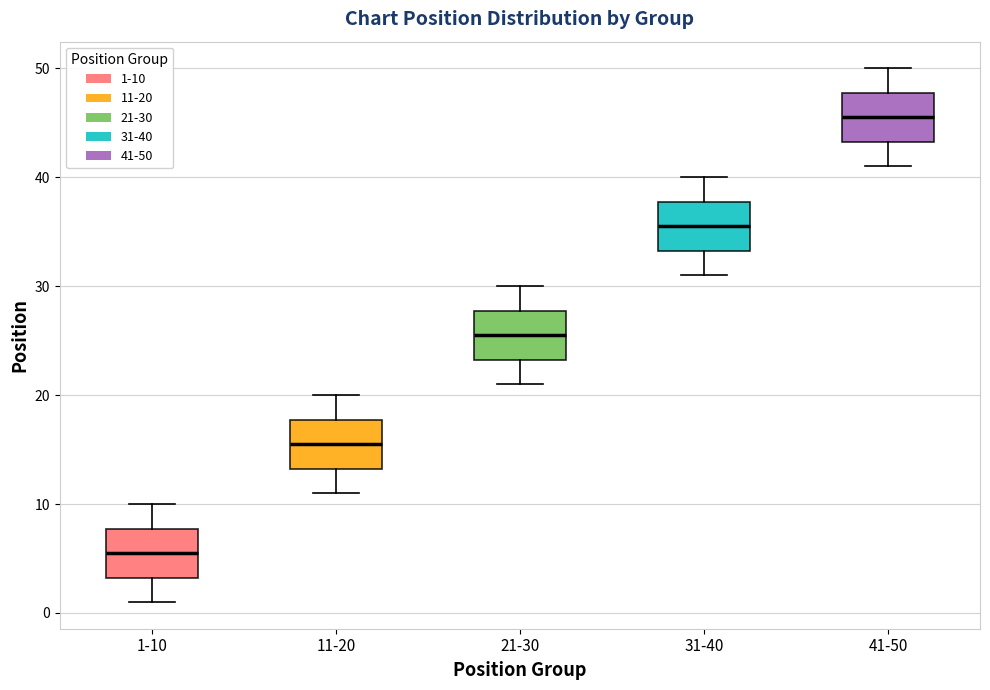

Which box has the highest median line?

41-50